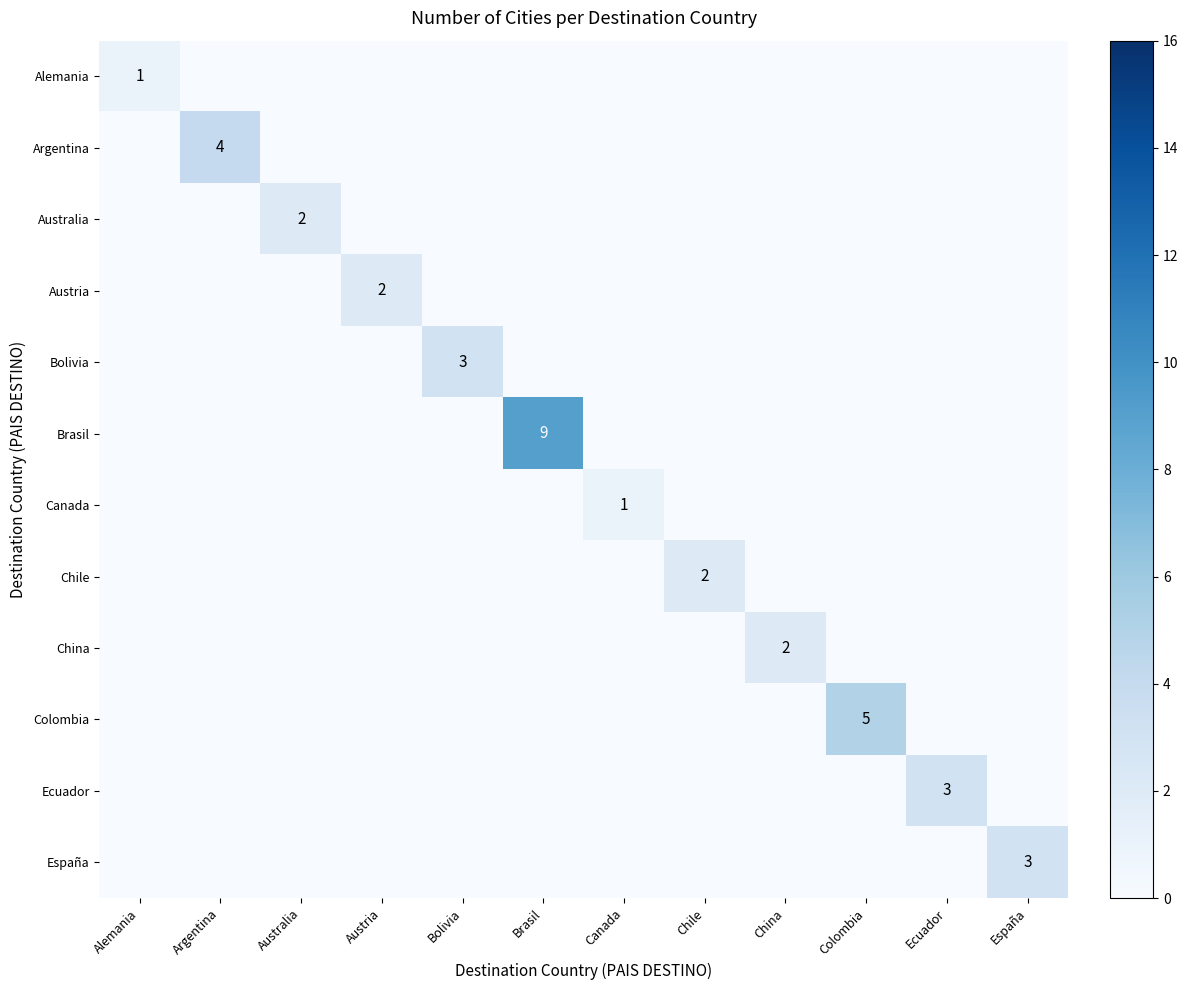

The value of Bolivia at Bolivia is 3. True or false?

True